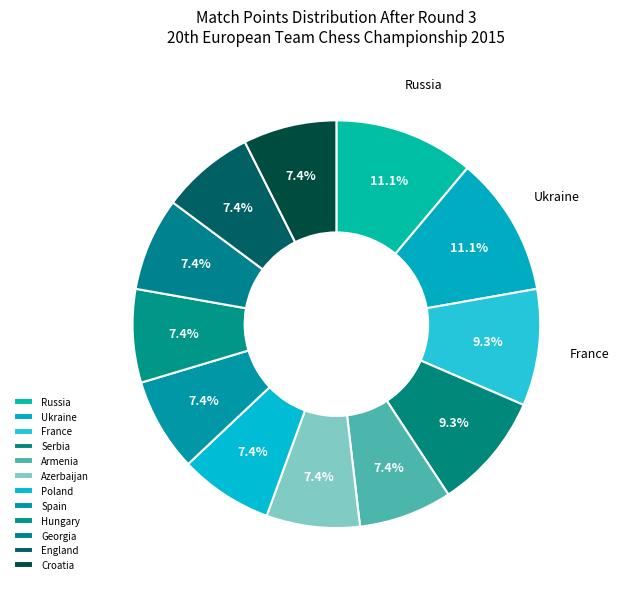

Count the number of slices in the pie.

12